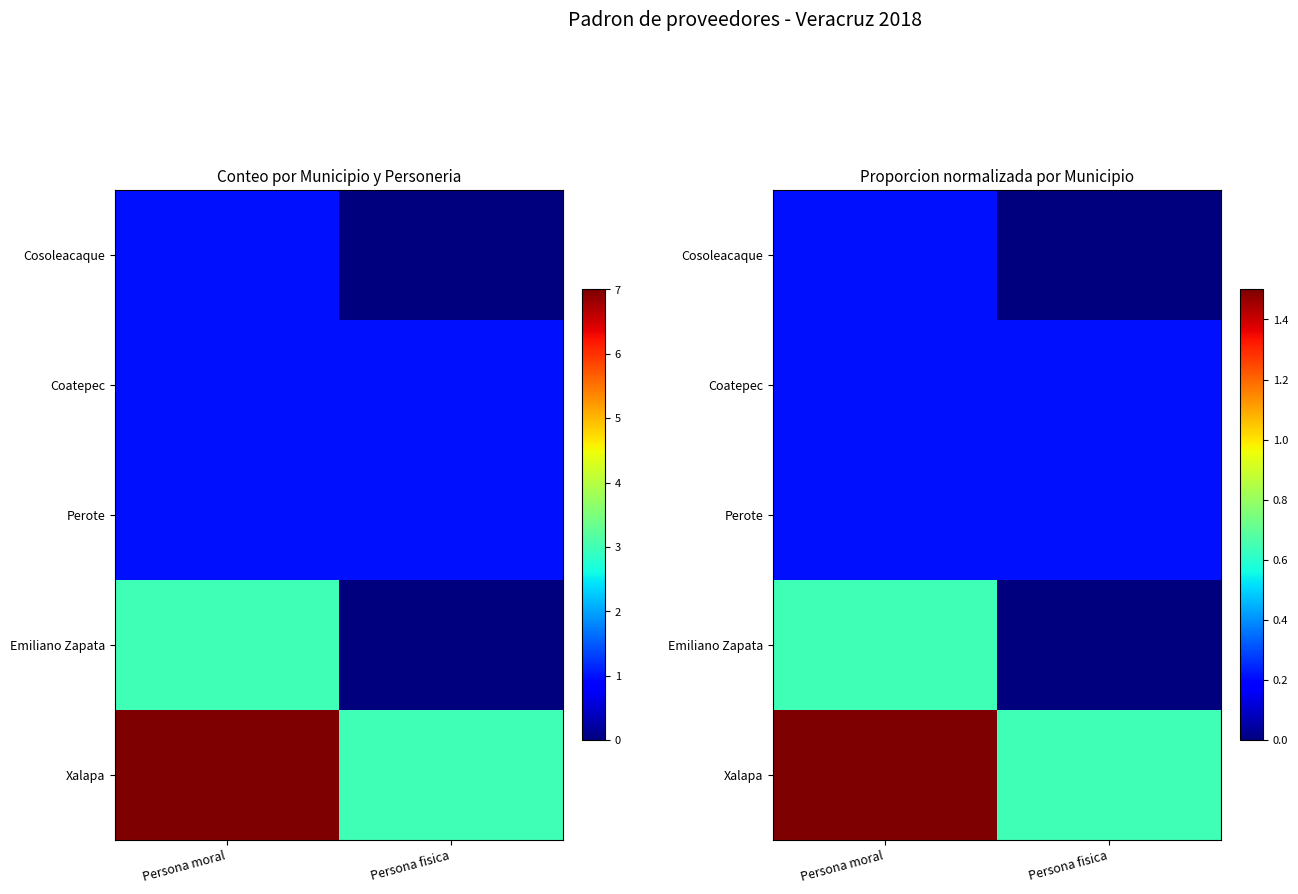

Which series has the largest total across all categories?

Xalapa